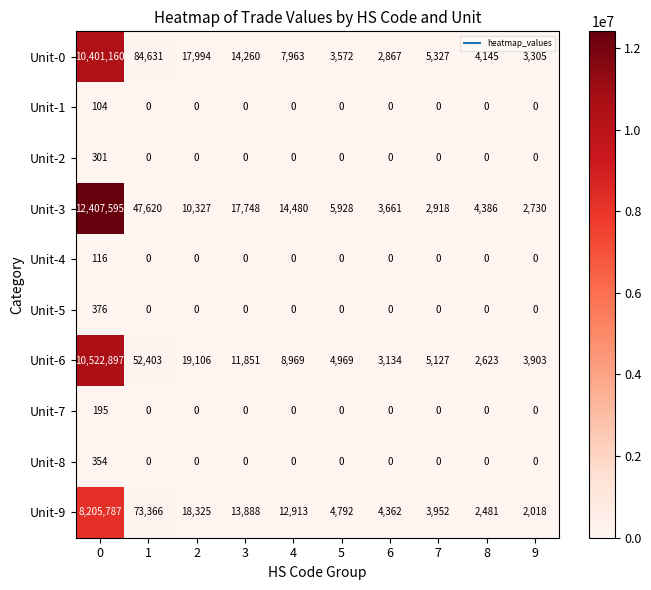

What is the total value across all series at 4?

44325